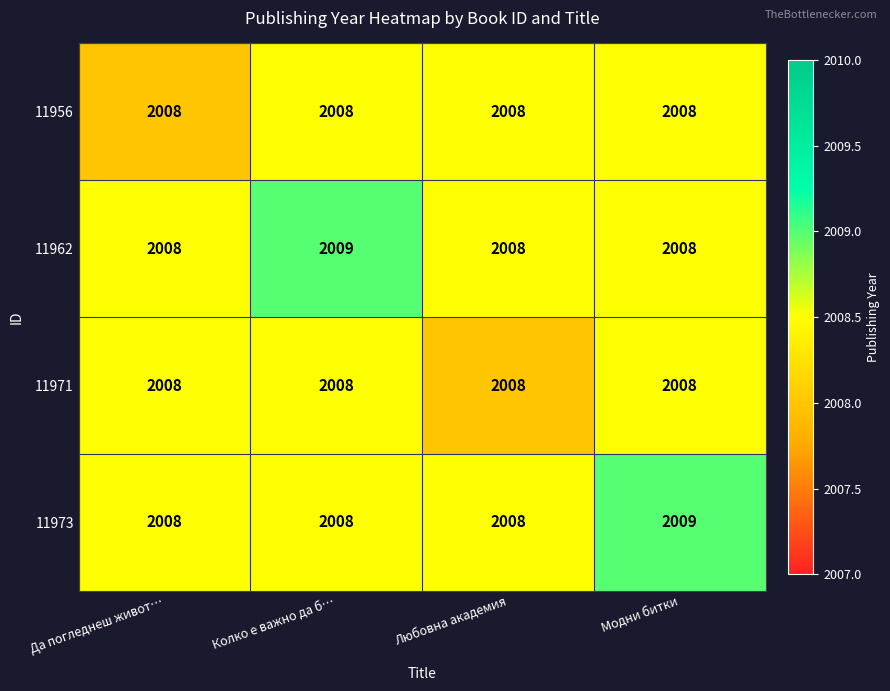

What is the total value across all series at Колко е важно да б…?

8033